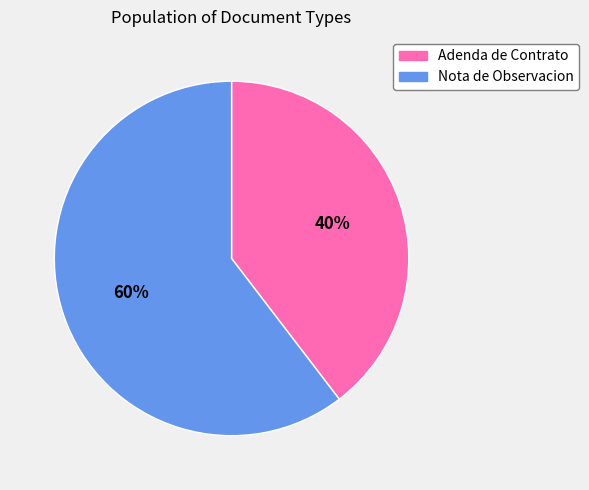

The Nota de Observacion slice represents 47% of the pie. True or false?

False